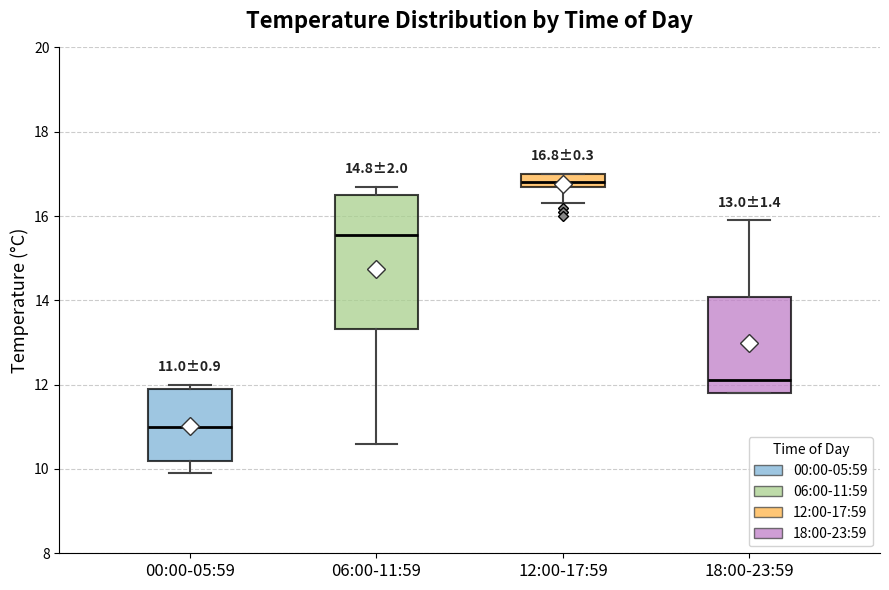

Which box has the lowest median line?

00:00-05:59